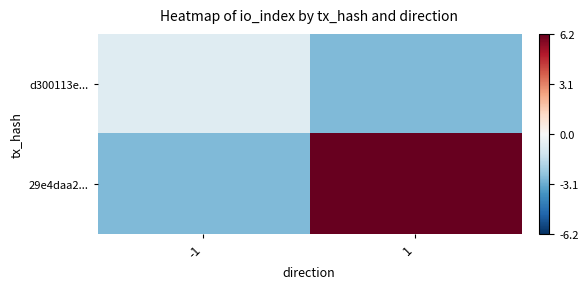

Reading right to left, list all the values displayed in this chart.

d300113e...: 1=-2.8	-1=-0.8
29e4daa2...: 1=6.2	-1=-2.8